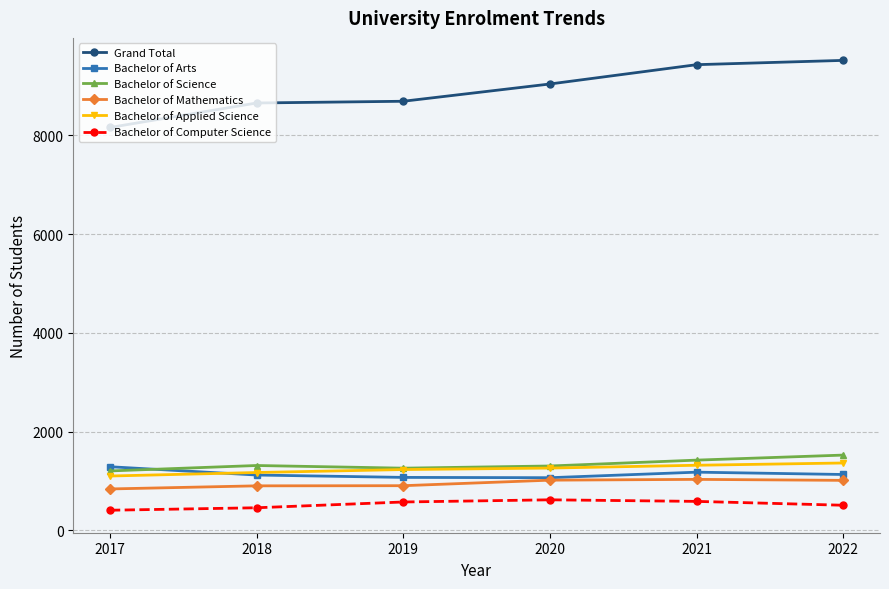

Rank the series at 2021 from lowest to highest value.

Bachelor of Computer Science, Bachelor of Mathematics, Bachelor of Arts, Bachelor of Applied Science, Bachelor of Science, Grand Total